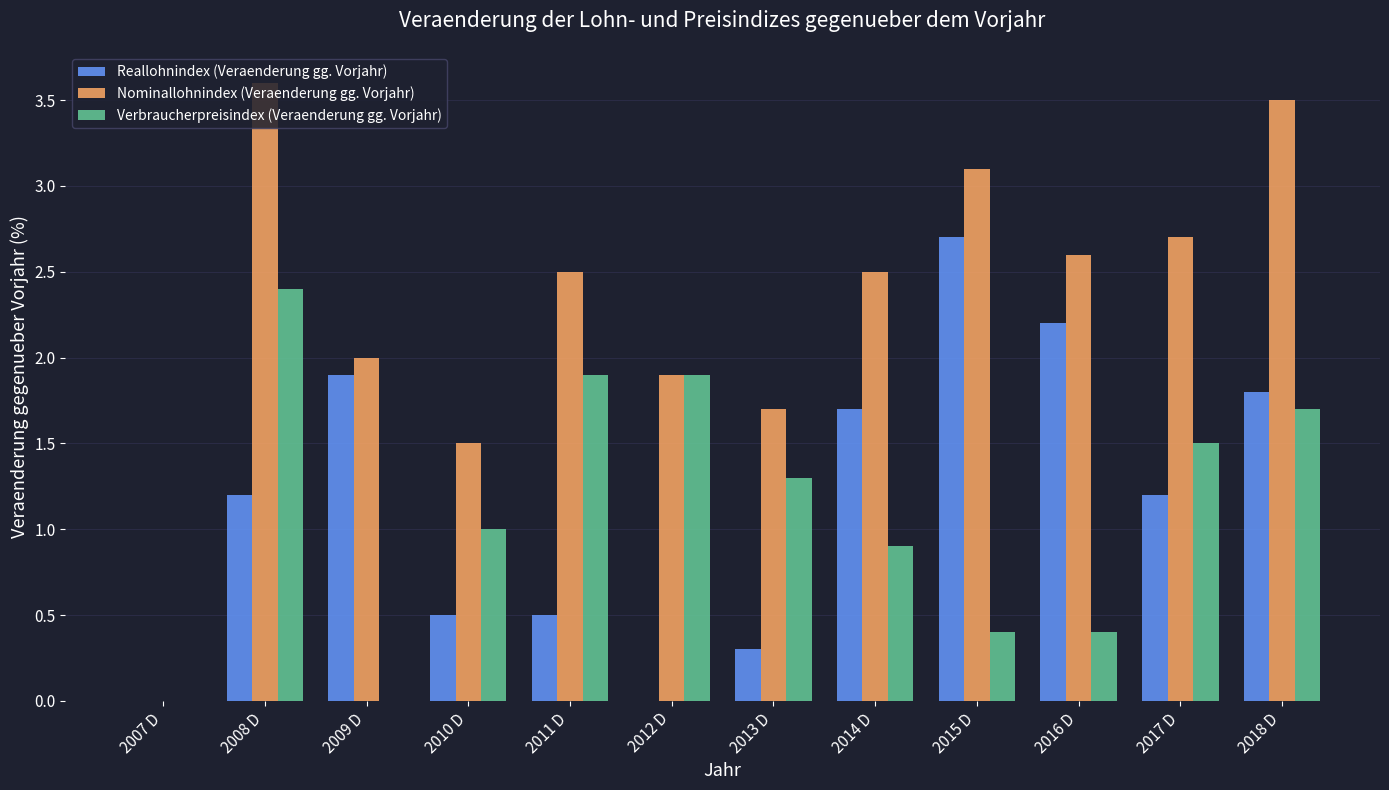

What is the sum of the Reallohnindex (Veraenderung gg. Vorjahr) values at 2017 D and 2010 D?

1.7